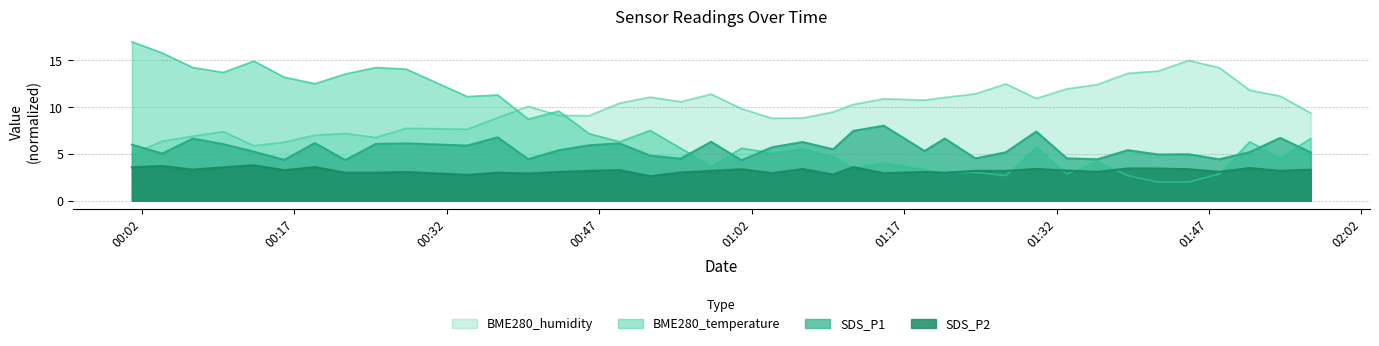

True or false: BME280_humidity and BME280_temperature intersect in this chart.

True